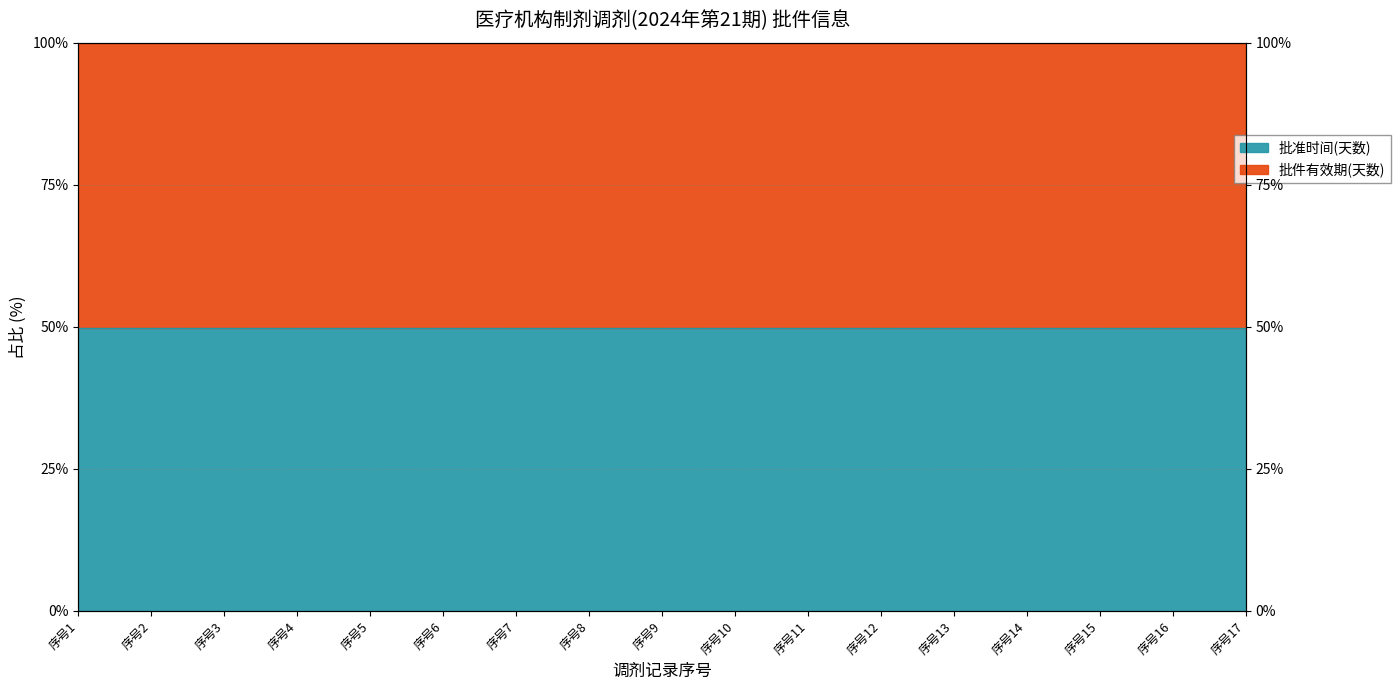

Reading left to right, transcribe all the data shown in this chart.

49.8	49.8	49.8	49.8	49.8	49.8	49.8	49.8	49.8	49.8	49.8	49.8	49.8	49.8	49.8	49.8	49.8